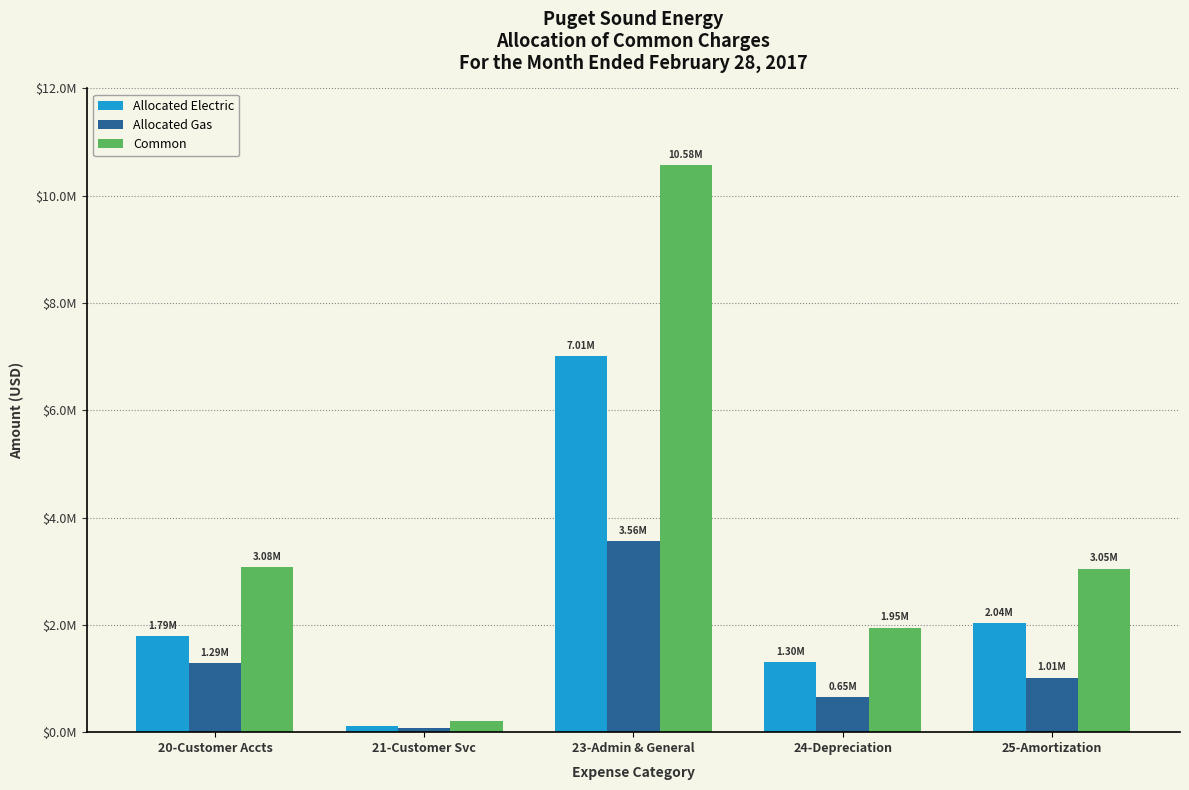

Are the bars horizontal?

No